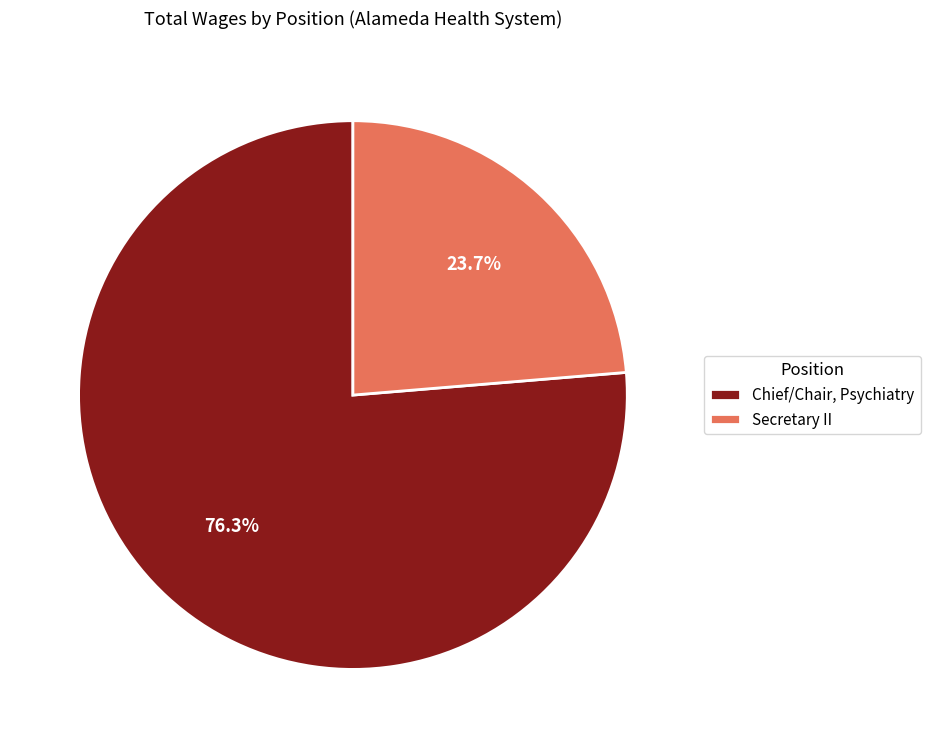

To the nearest percent, what is the combined percentage of Secretary II and Chief/Chair, Psychiatry?

100%